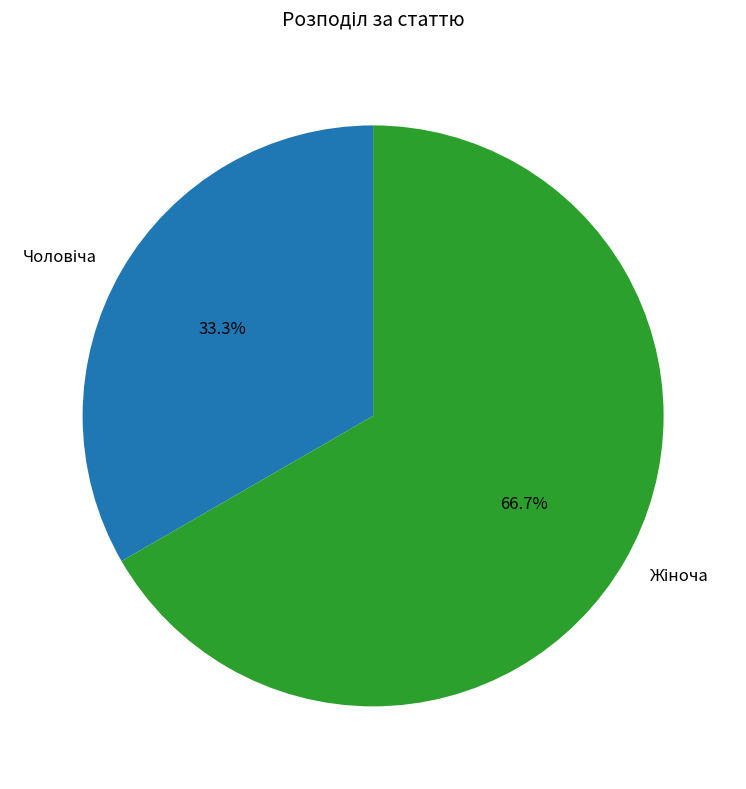

To the nearest percent, what is the difference between the largest and smallest slice percentages?

33%